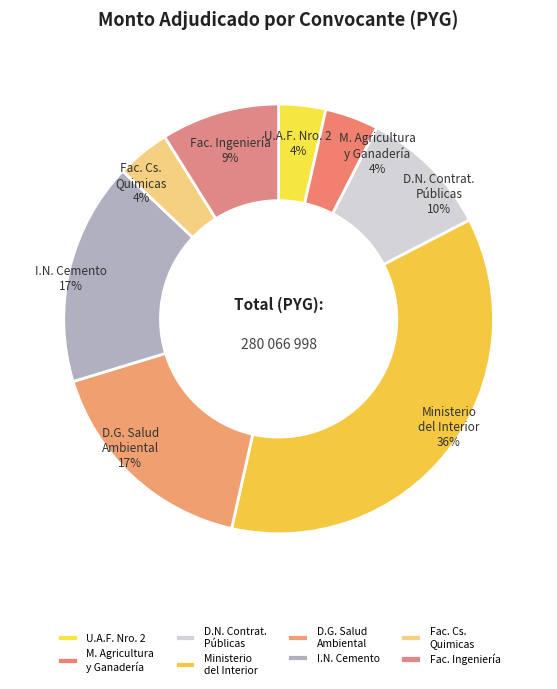

How many segments does this pie chart have?

8